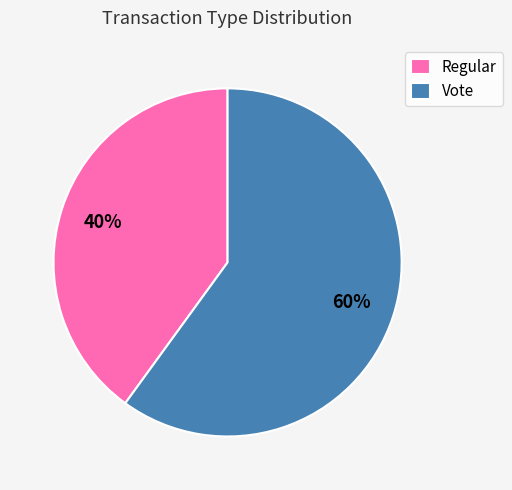

Does Vote represent more than half of the total?

Yes